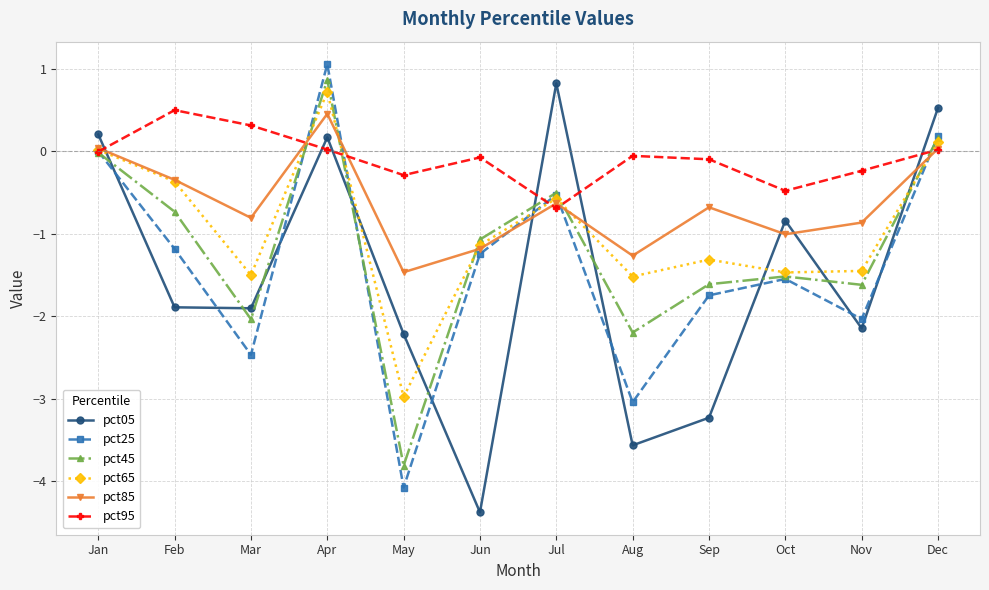

How many lines are shown in the chart?

6